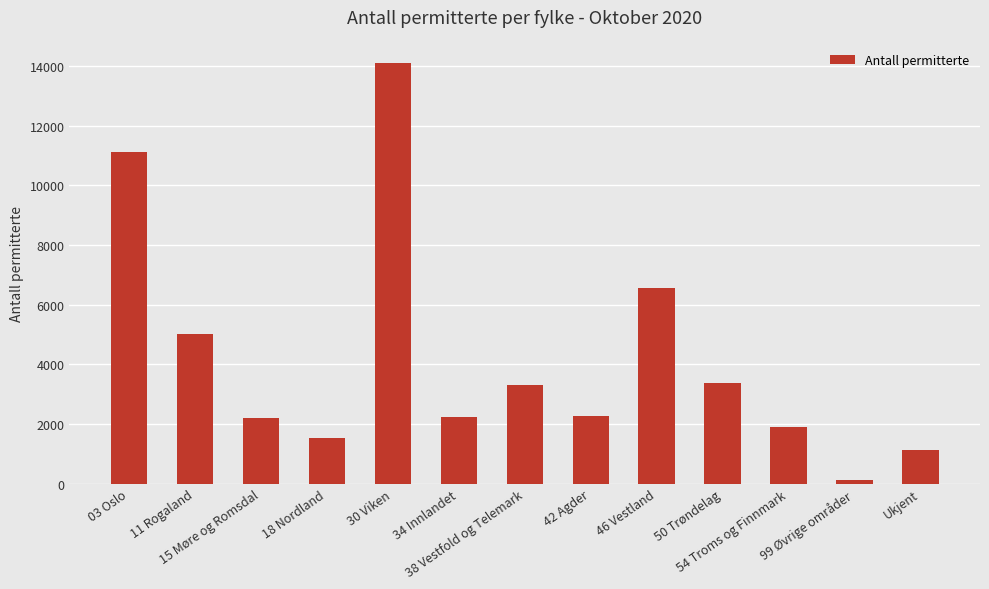

What is the change in value from 50 Trøndelag to Ukjent?

-2224